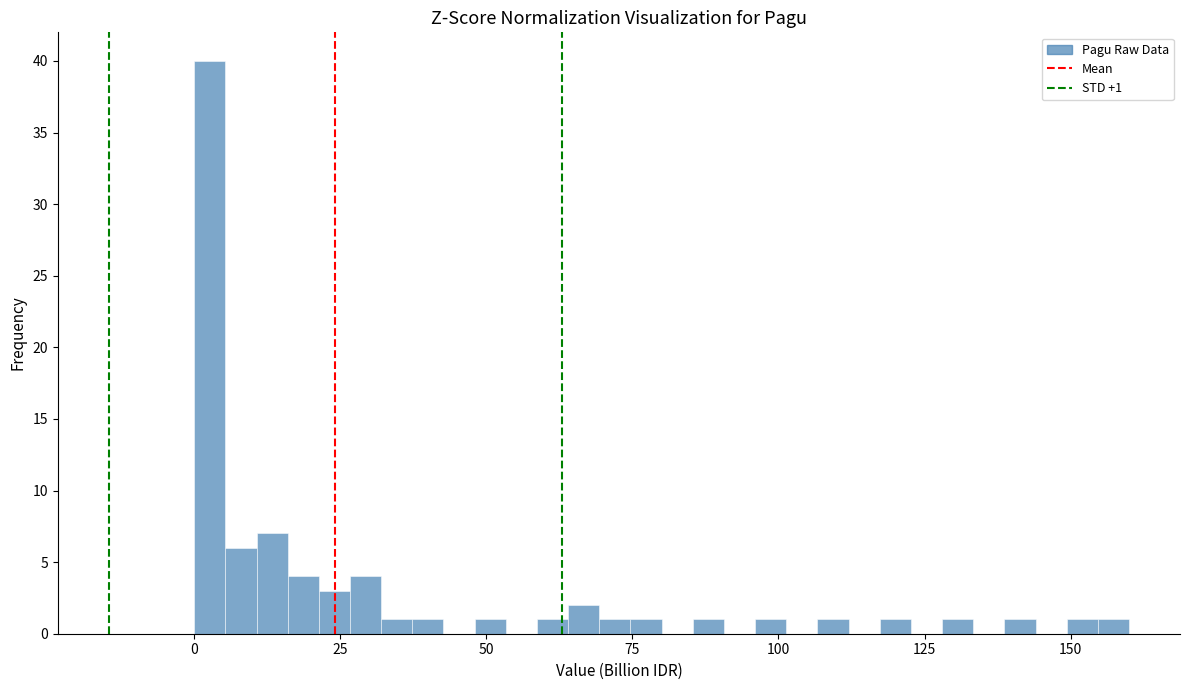

Around what value on the x-axis is the tallest bar? Give the approximate position of its centre, as read against the axis.

5